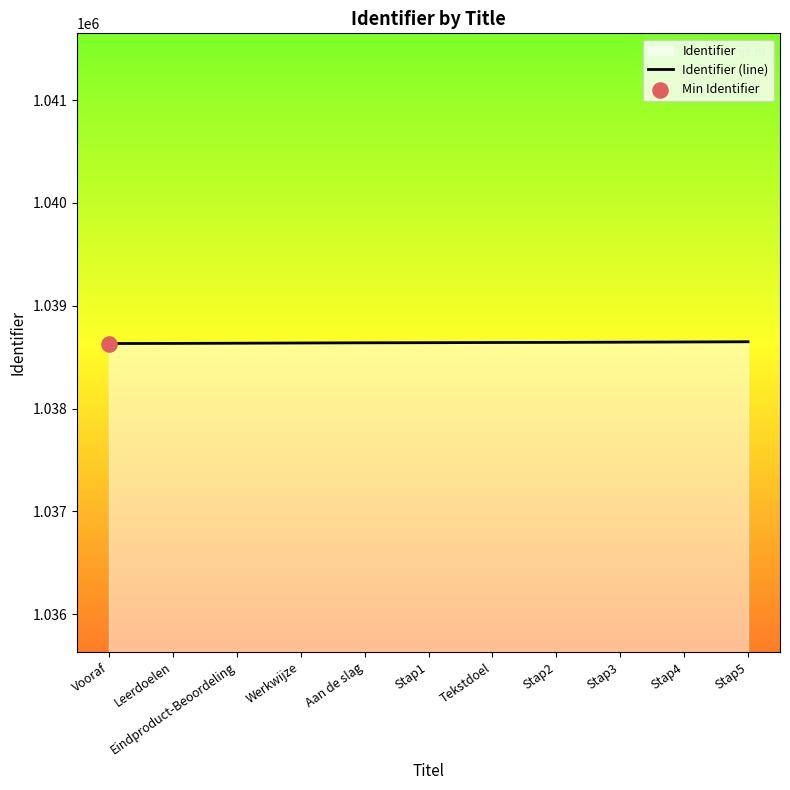

Between Eindproduct-Beoordeling and Vooraf, which is larger?

Eindproduct-Beoordeling